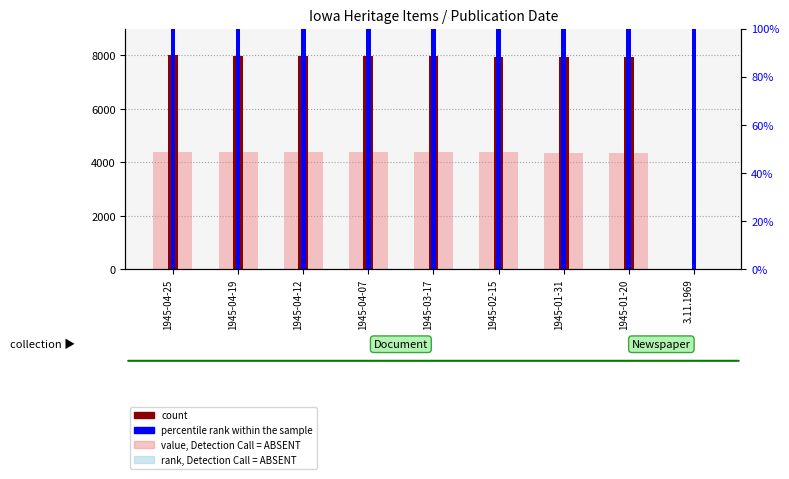

What value does the percentile rank within the sample series have at 1945-01-20?

100.0